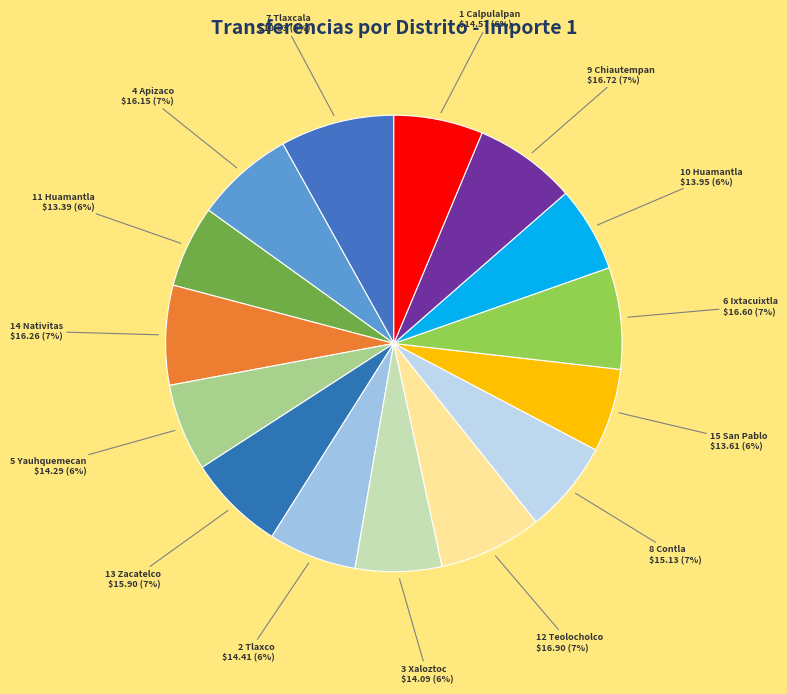

True or false: 2 Tlaxco accounts for 6% of the total.

True